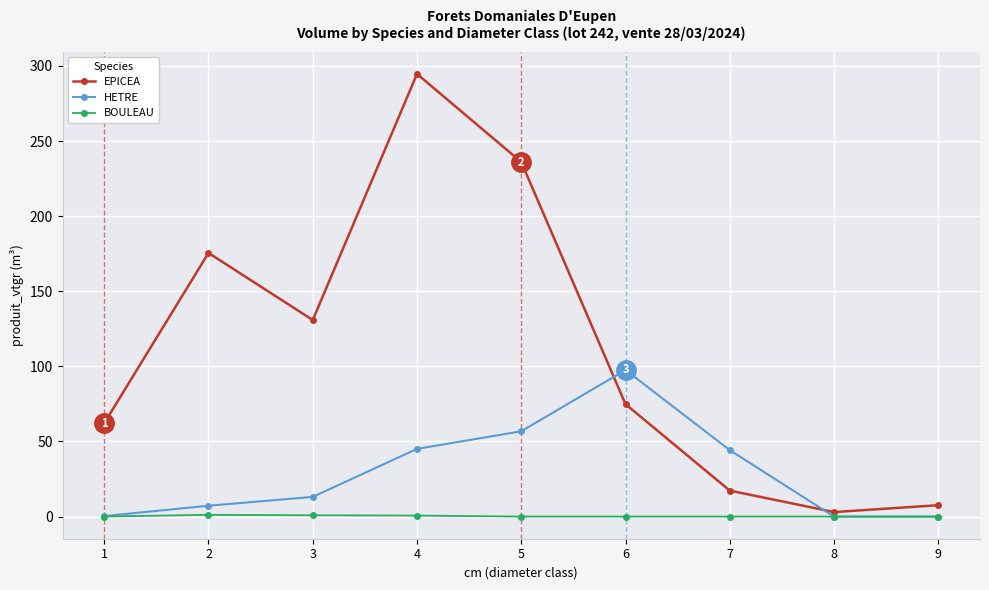

At which label does HETRE reach its peak?

6